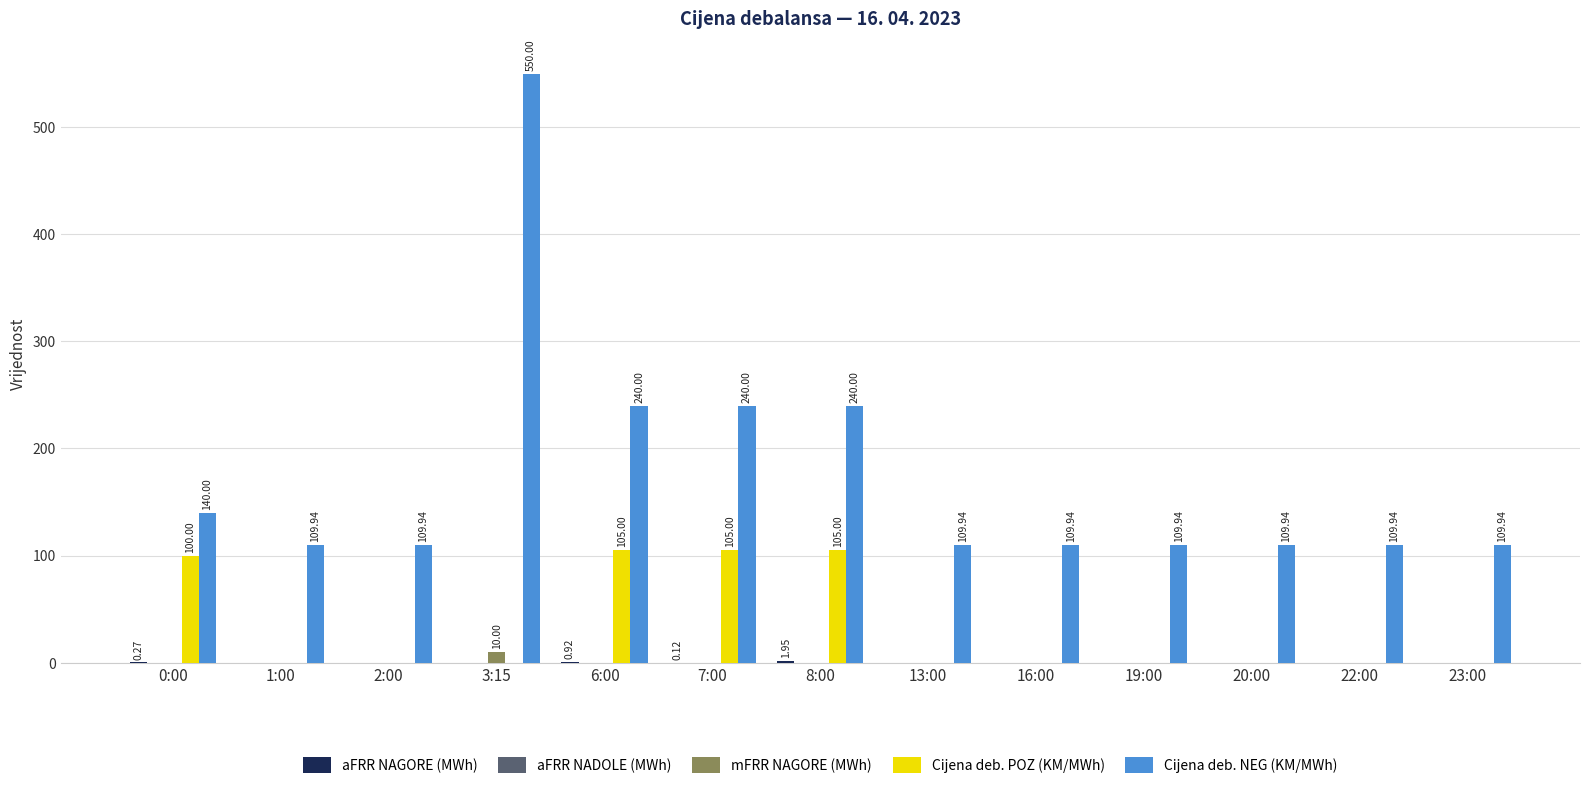

Is the value of Cijena deb. POZ (KM/MWh) at 19:00 greater than the value of Cijena deb. NEG (KM/MWh) at 20:00?

No